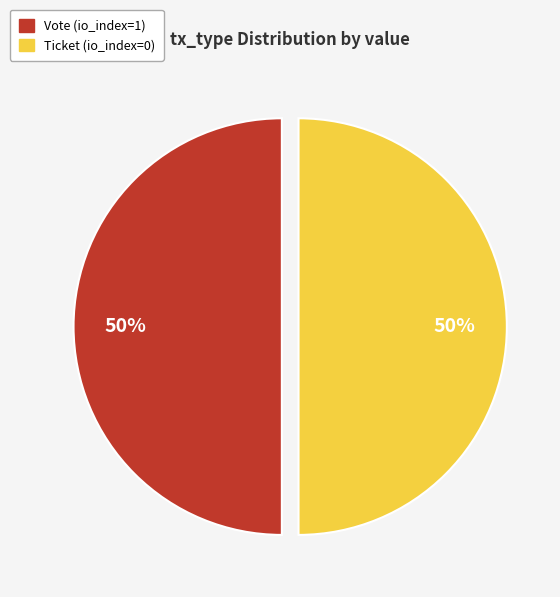

To the nearest percent, what is the difference between the Ticket (io_index=0) and Vote (io_index=1) slice percentages?

0%